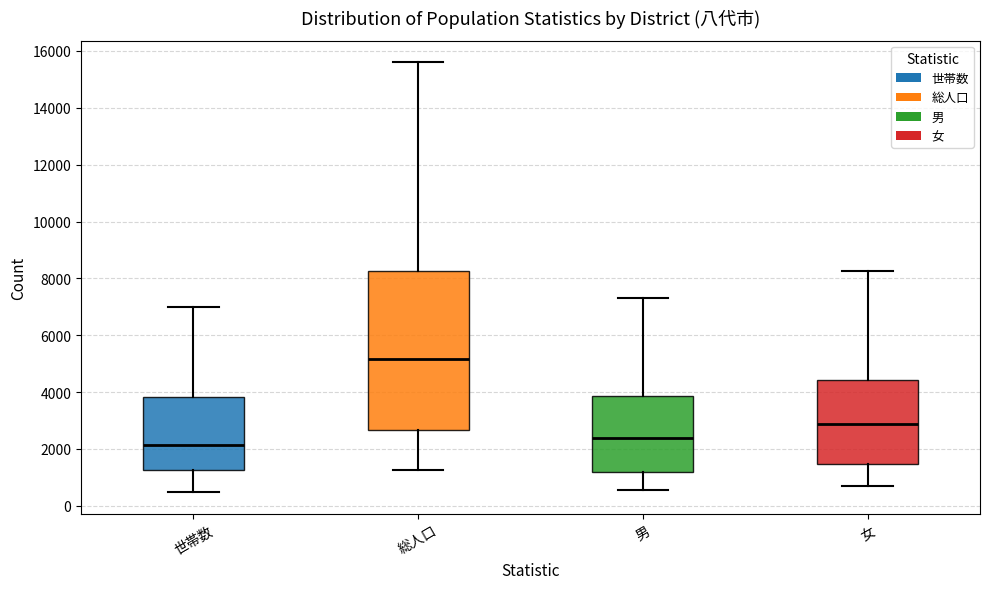

Reading left to right, read every box against the y-axis: the position of its median line, the range the box covers, and the ends of its whiskers. The values are not printed on the chart, so give them approximately, as read against the axis.

世帯数: median 2200, box 1200 to 3800, whiskers 400 to 7000
総人口: median 5200, box 2600 to 8200, whiskers 1200 to 15600
男: median 2400, box 1200 to 3800, whiskers 600 to 7400
女: median 2800, box 1400 to 4400, whiskers 800 to 8200